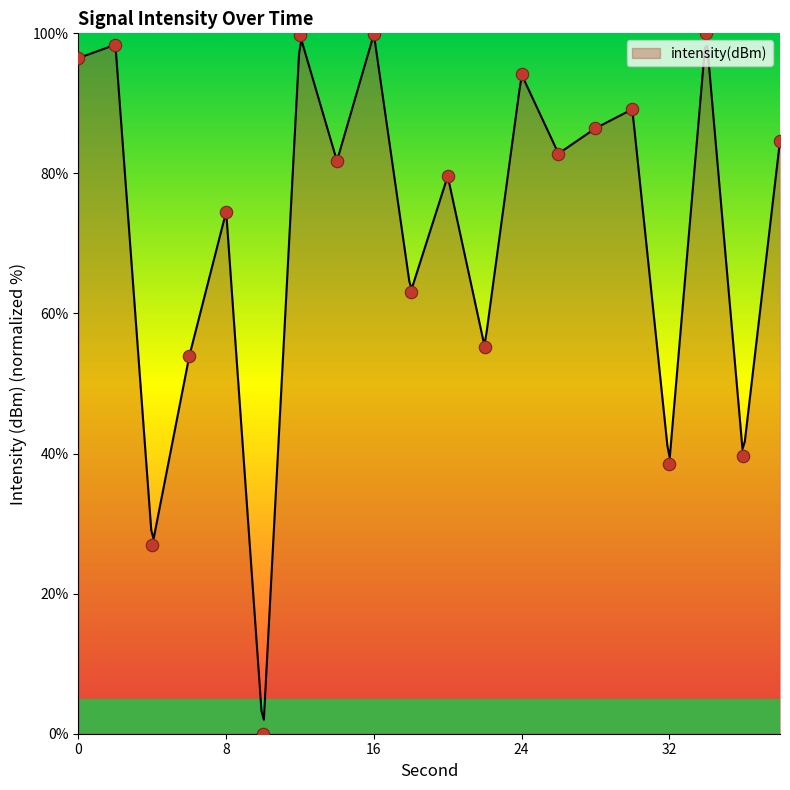

What is the change in value from 6 to 28?

+32.5